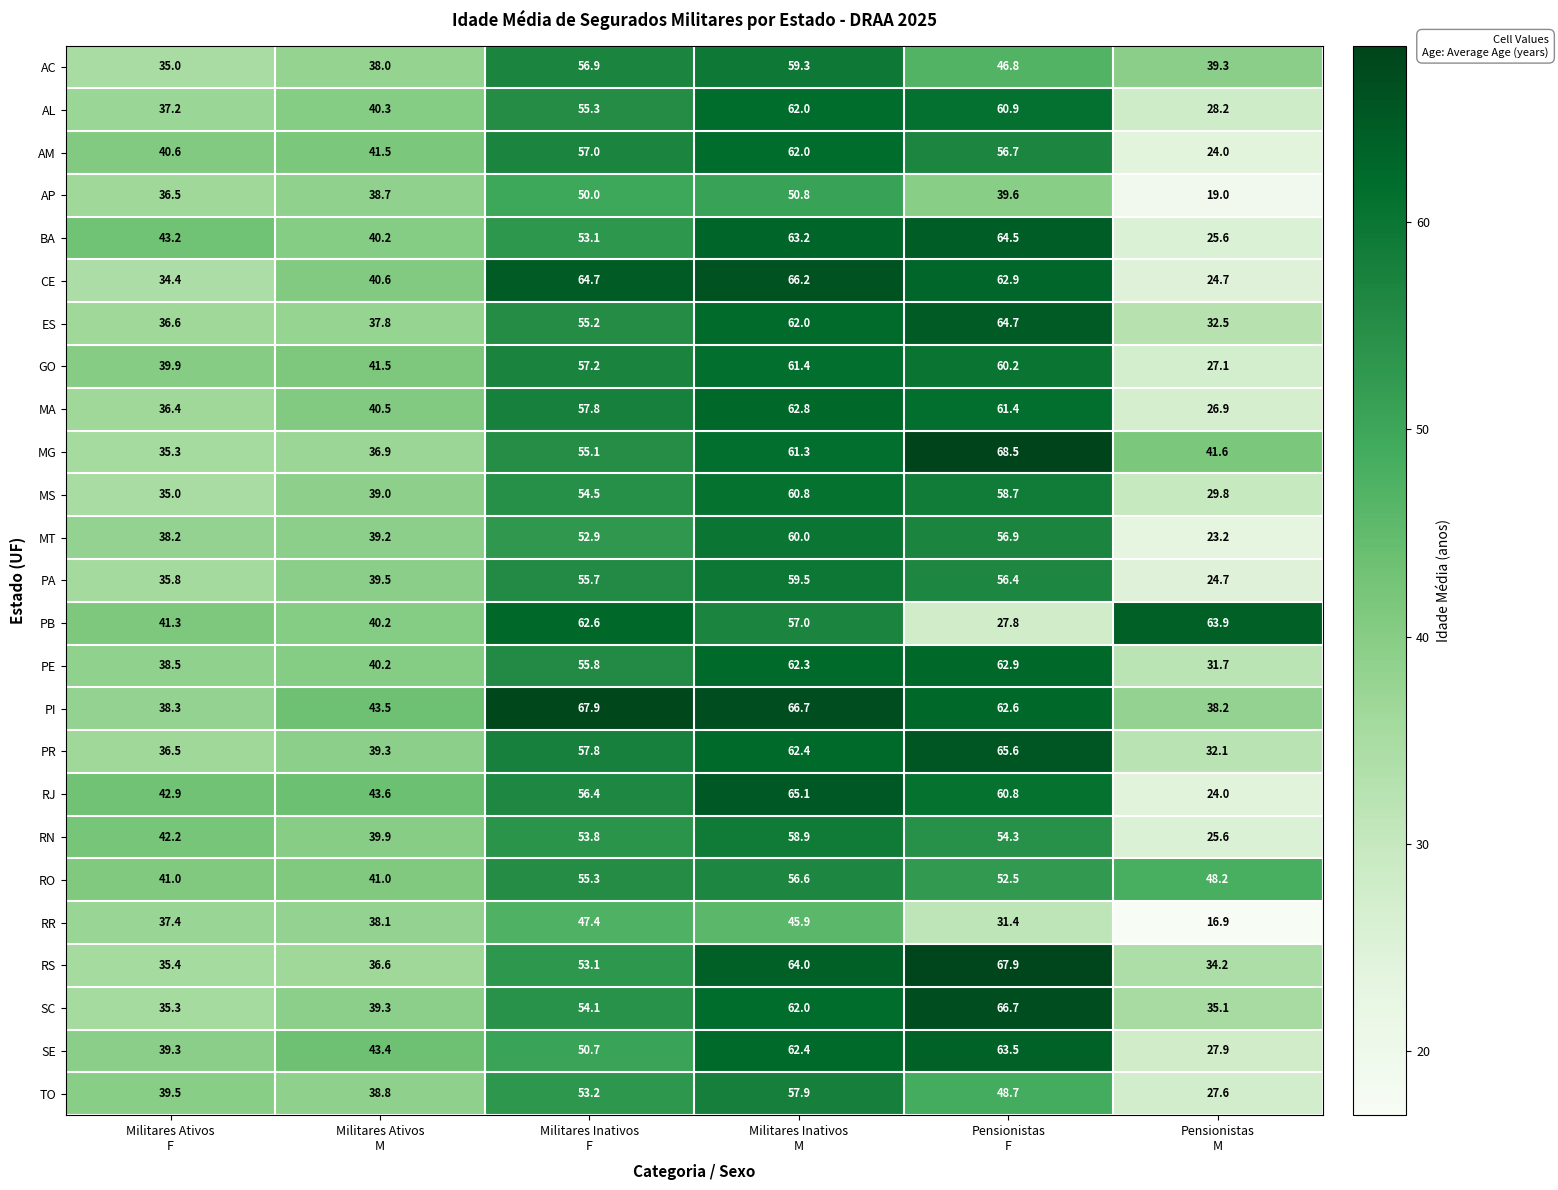

Which series has the largest range (max minus min)?

CE